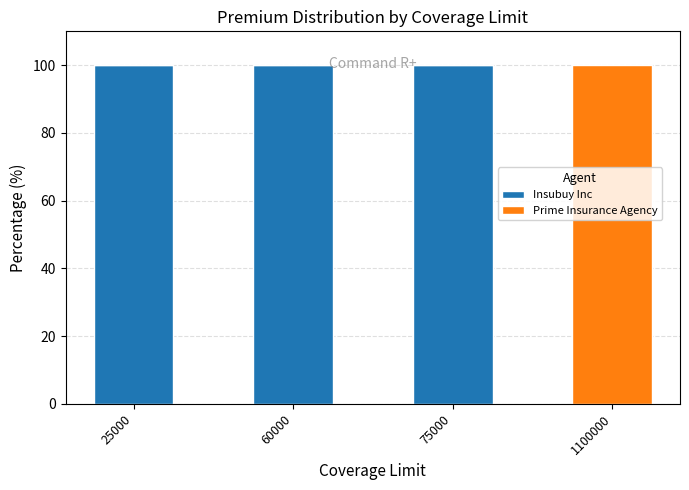

What is the total value across all series at 60000?

100